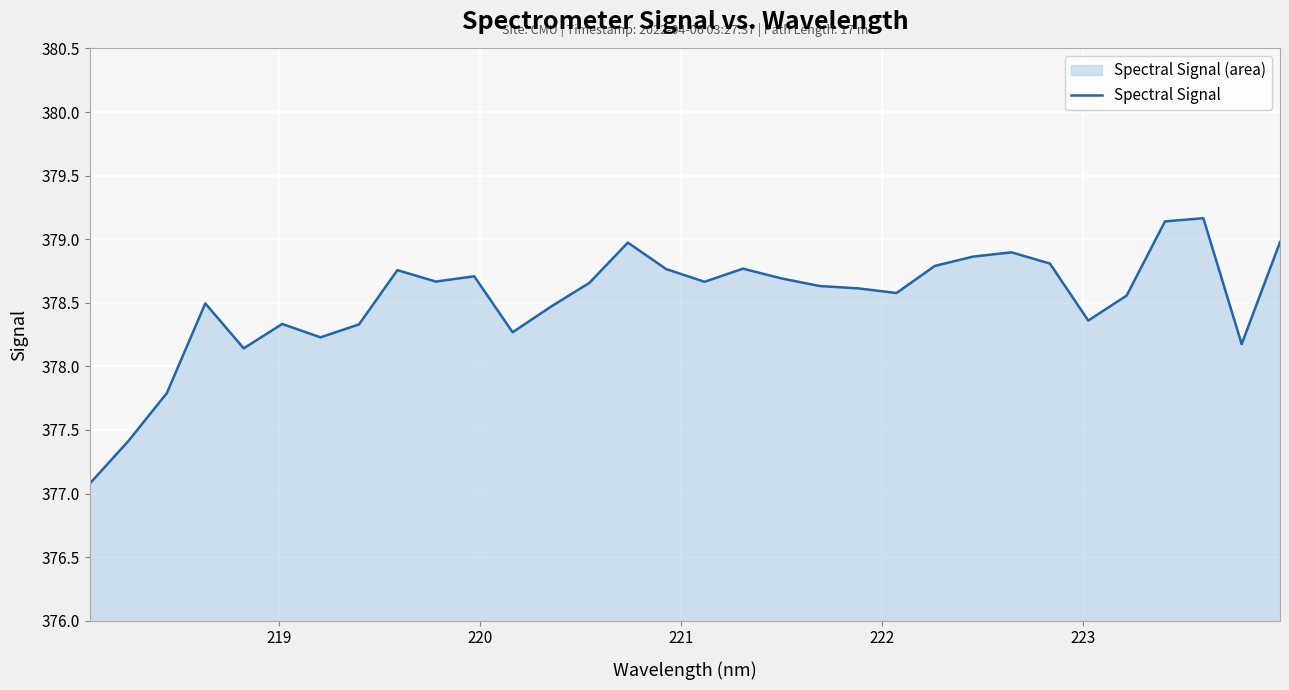

What is the greatest value displayed?

379.2